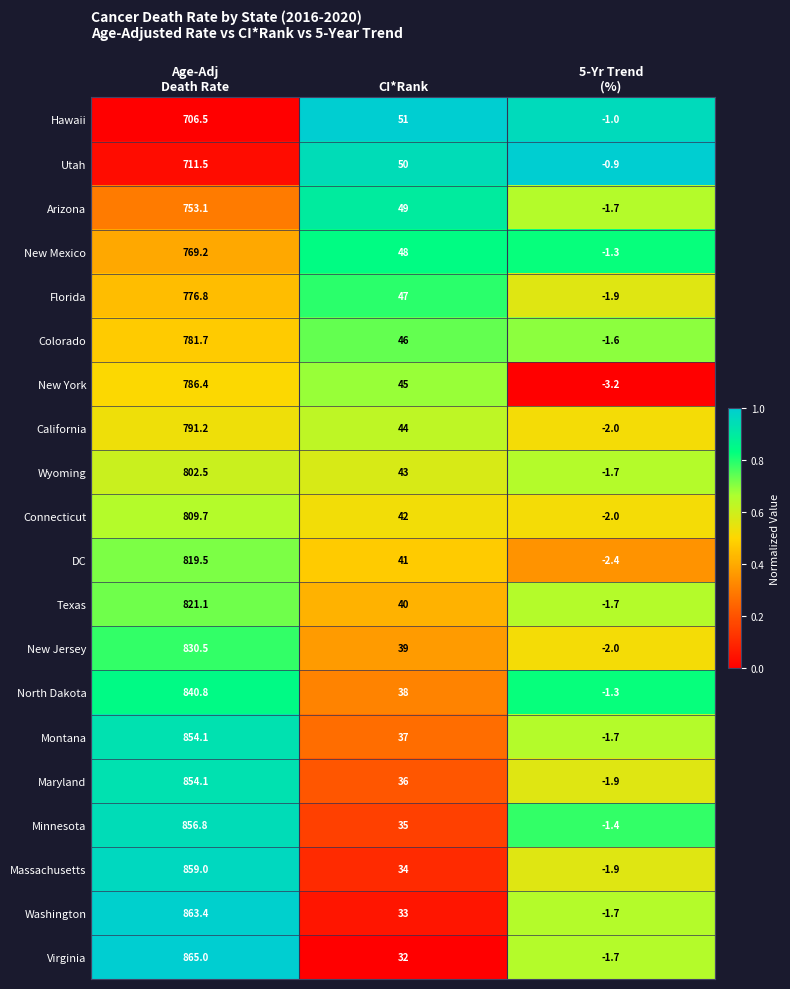

The value of Utah at CI*Rank is 50.0. True or false?

True